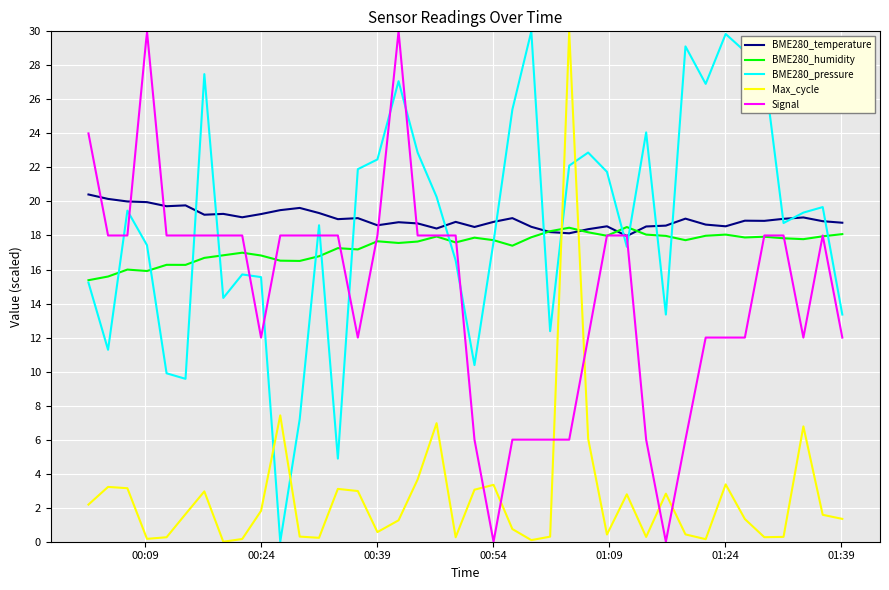

How many categories are shown in the chart?

40